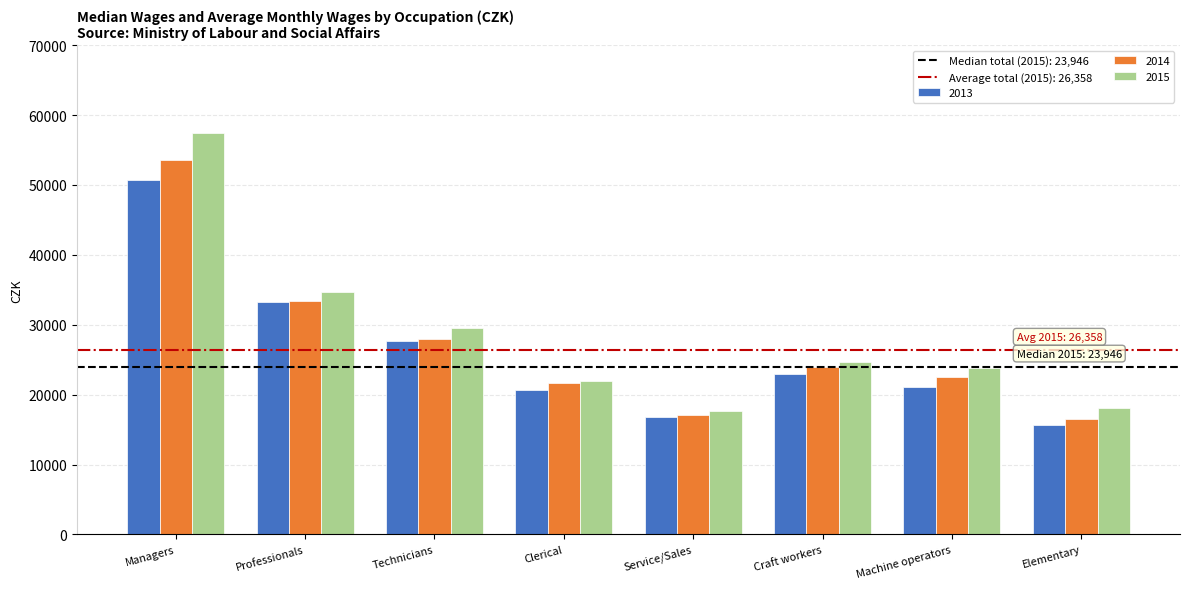

What is the total value across all series at Elementary?

50355